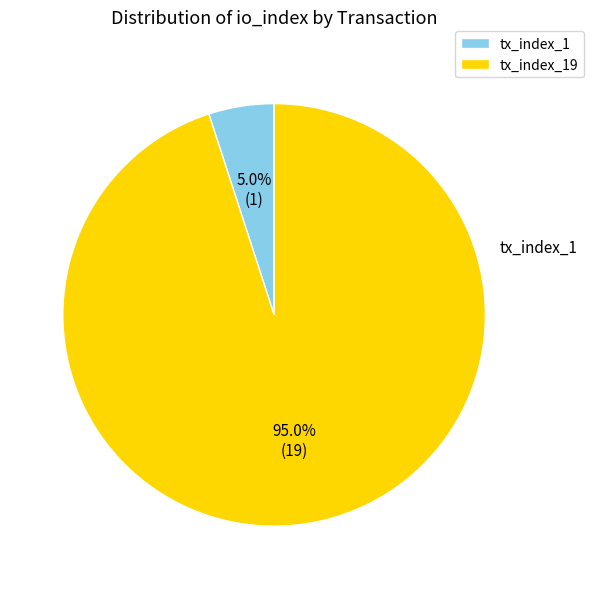

To the nearest percent, what is the combined percentage of tx_index_1 and tx_index_19?

100%